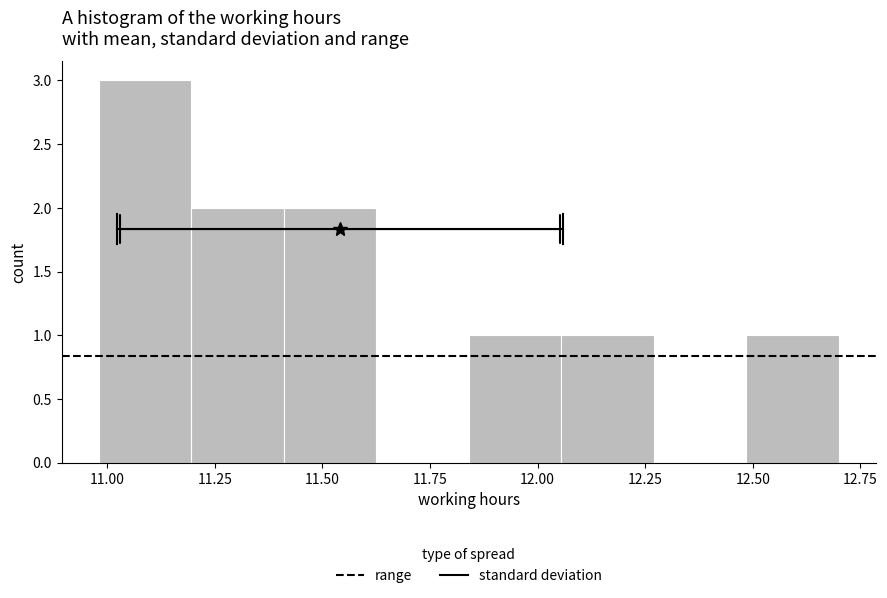

Over which range of the x-axis is the bar tallest?

10.980 to 11.195